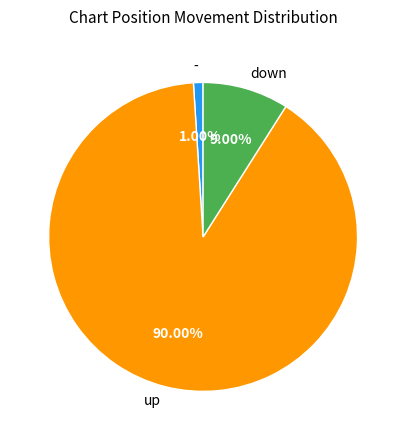

Is it true that up is 99% of the pie?

False